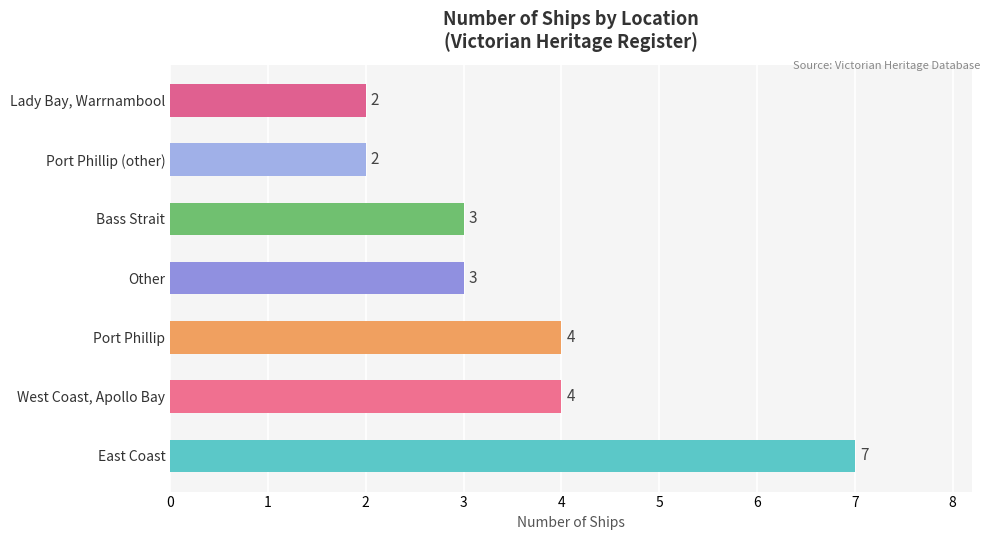

The chart shows a value of 2 at Lady Bay, Warrnambool. True or false?

True